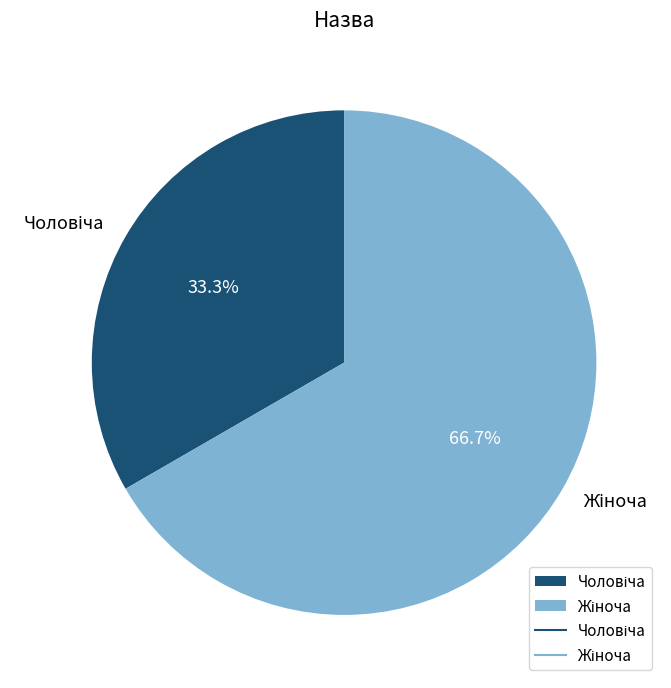

Does any single category account for the majority?

Yes